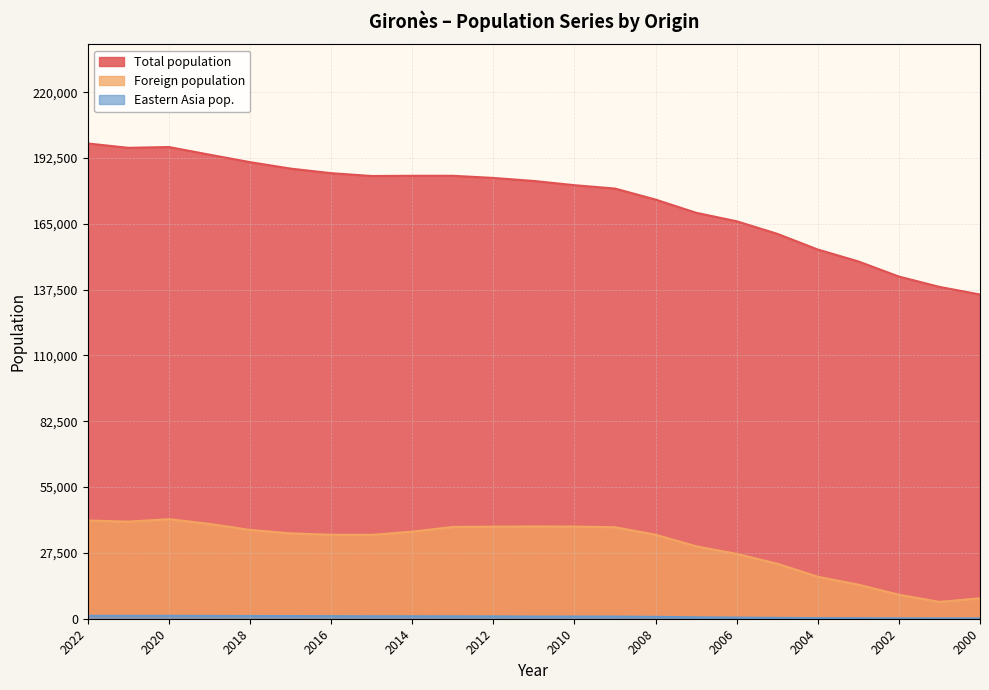

True or false: Eastern Asia pop. and Foreign population intersect in this chart.

False